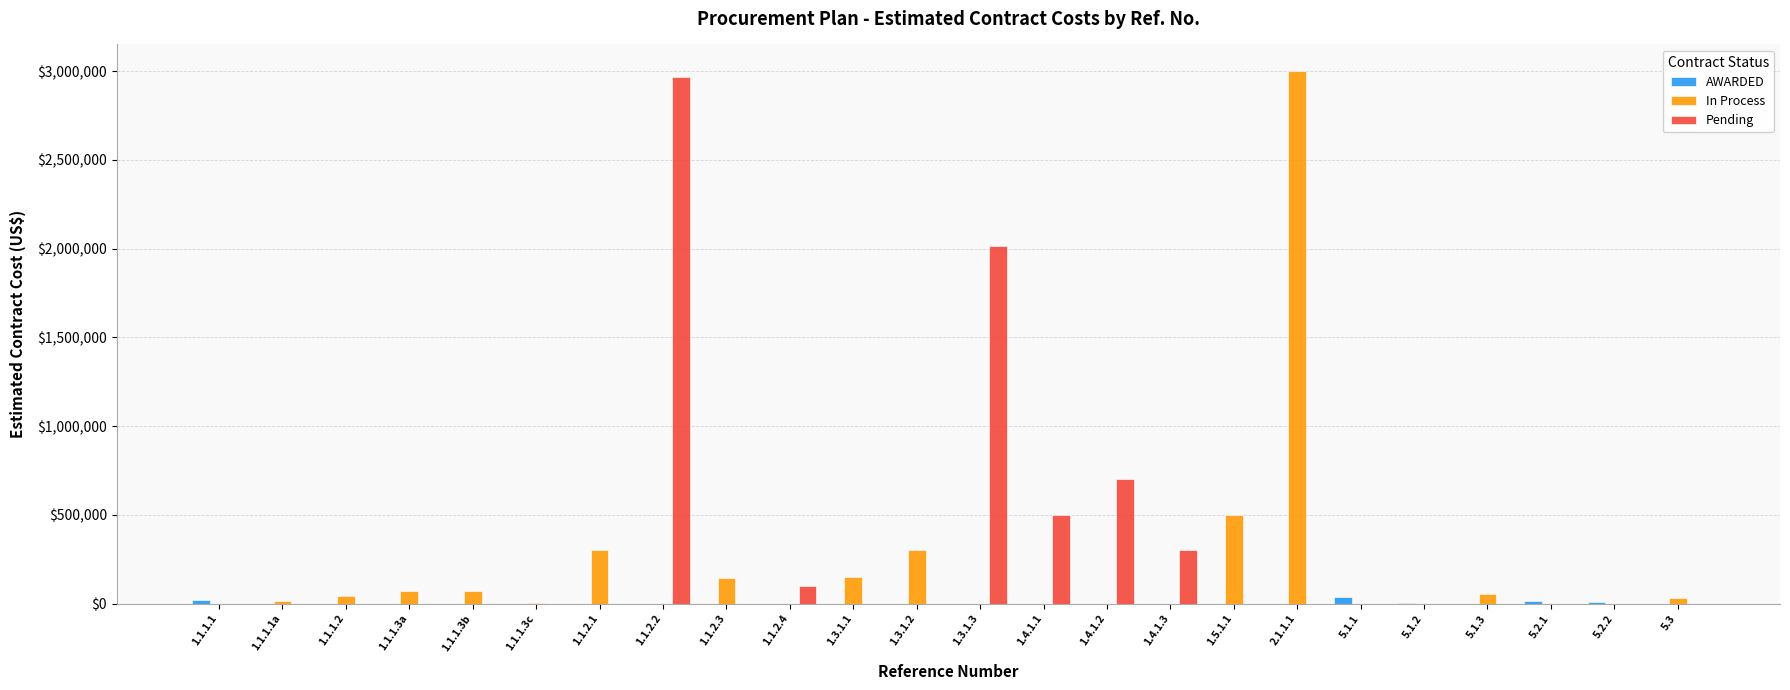

What are all the series names shown in the legend?

AWARDED, In Process, Pending